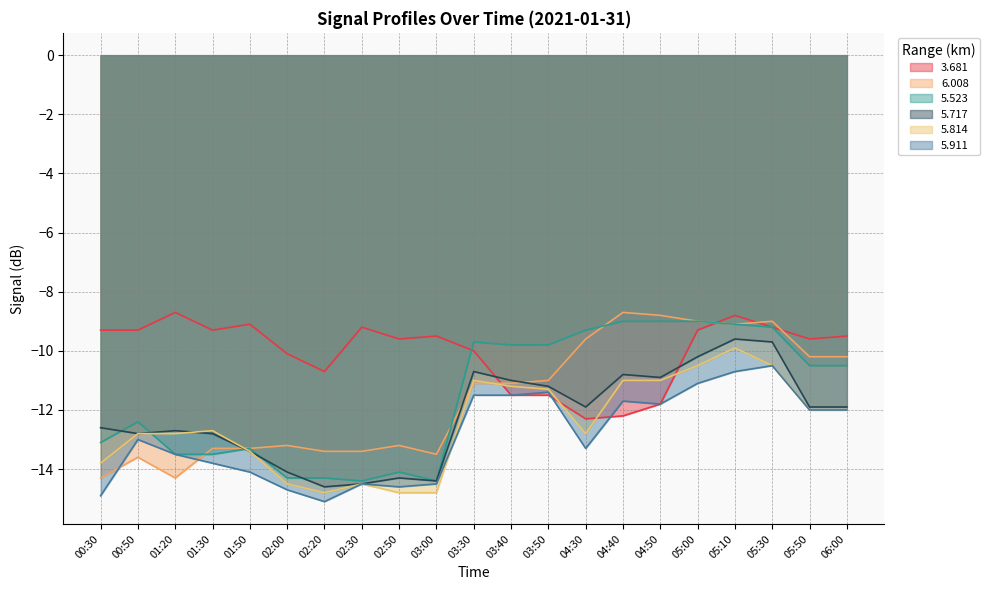

List the series in order of their peak value, highest first.

3.681, 6.008, 5.523, 5.717, 5.814, 5.911